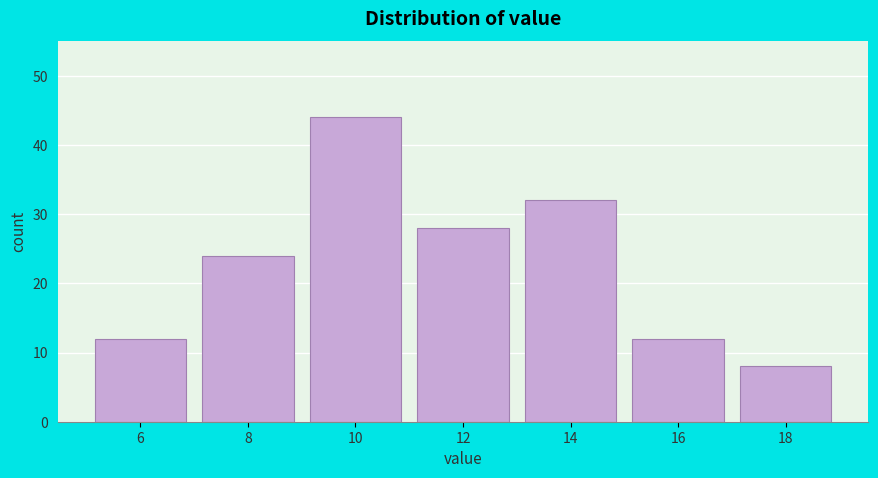

Reading left to right, transcribe all the data shown in this chart.

12	24	44	28	32	12	8